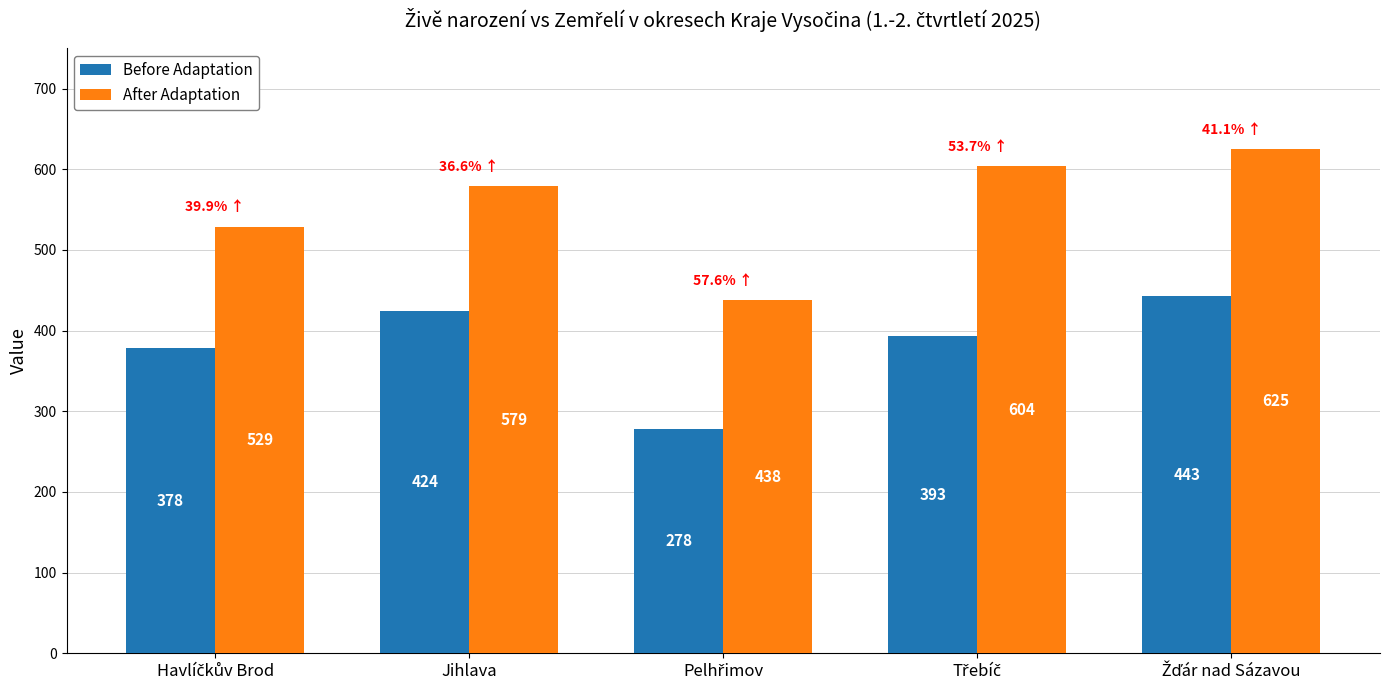

Is it true that Before Adaptation equals 276 at Jihlava?

False